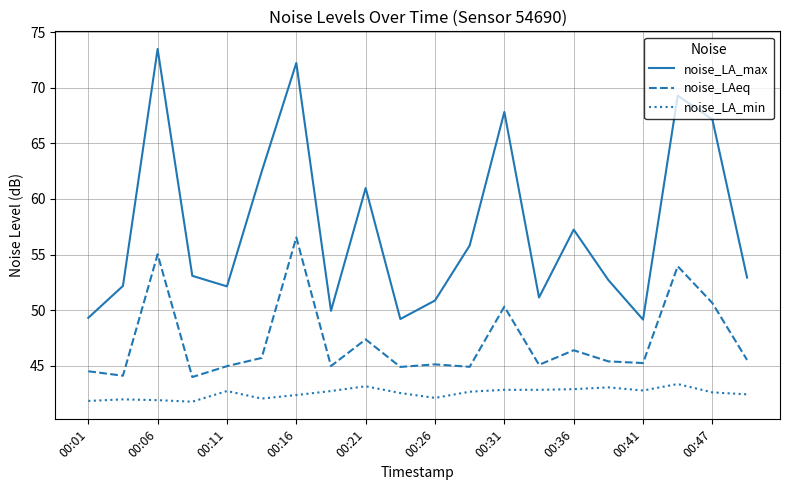

True or false: noise_LA_min and noise_LA_max intersect in this chart.

False